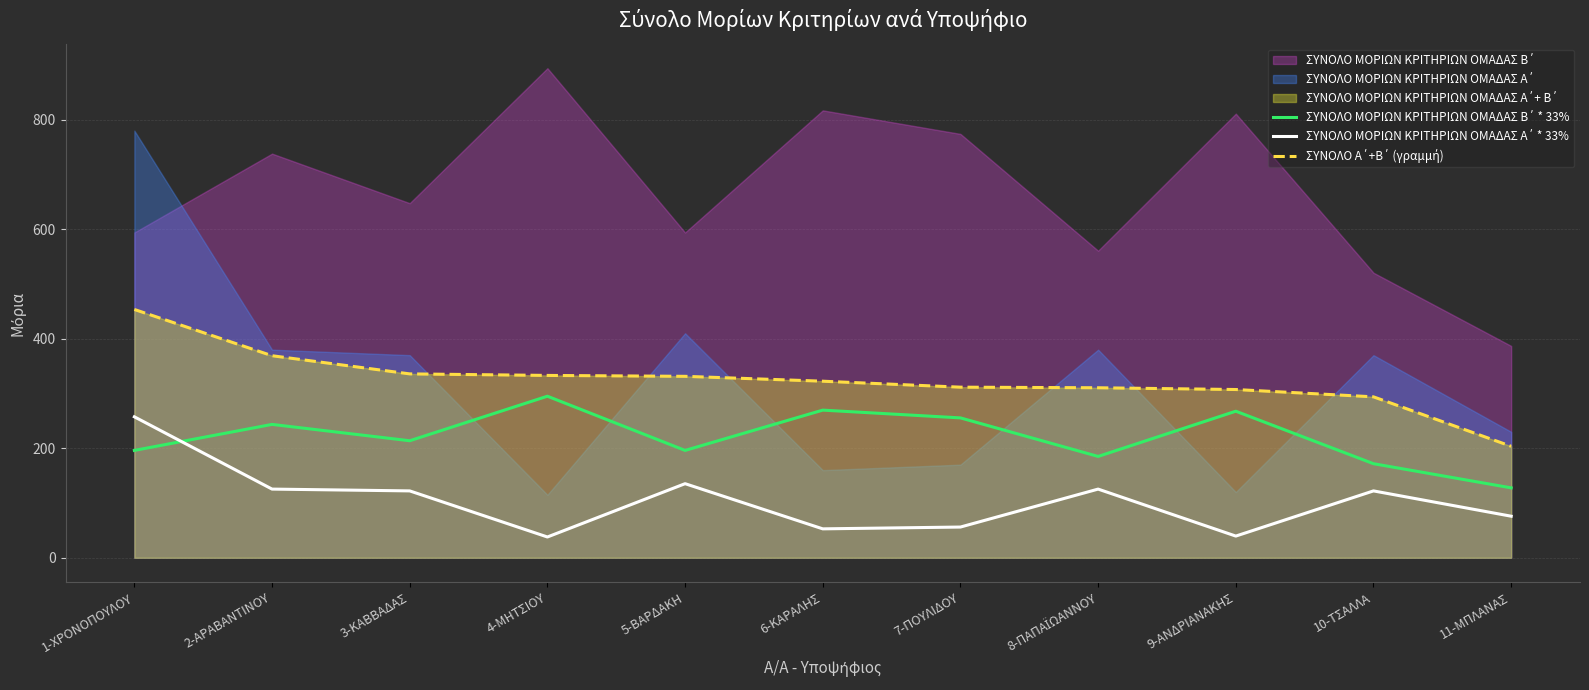

Is it true that ΣΥΝΟΛΟ Α΄+Β΄ (γραμμή) equals 561.6 at 4-ΜΗΤΣΙΟΥ?

False